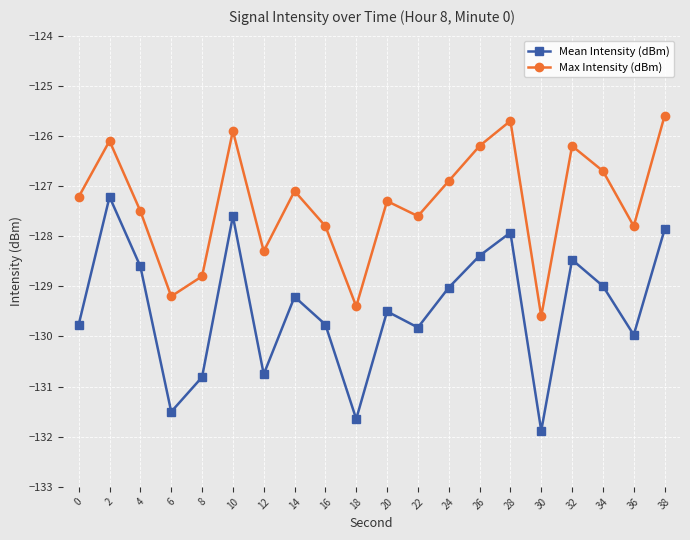

Reading left to right, transcribe all the data shown in this chart.

Mean Intensity (dBm): 0=-129.8	2=-127.2	4=-128.6	6=-131.5	8=-130.8	10=-127.6	12=-130.8	14=-129.2	16=-129.8	18=-131.6	20=-129.5	22=-129.8	24=-129.0	26=-128.4	28=-127.9	30=-131.9	32=-128.5	34=-129.0	36=-130.0	38=-127.9
Max Intensity (dBm): 0=-127.2	2=-126.1	4=-127.5	6=-129.2	8=-128.8	10=-125.9	12=-128.3	14=-127.1	16=-127.8	18=-129.4	20=-127.3	22=-127.6	24=-126.9	26=-126.2	28=-125.7	30=-129.6	32=-126.2	34=-126.7	36=-127.8	38=-125.6